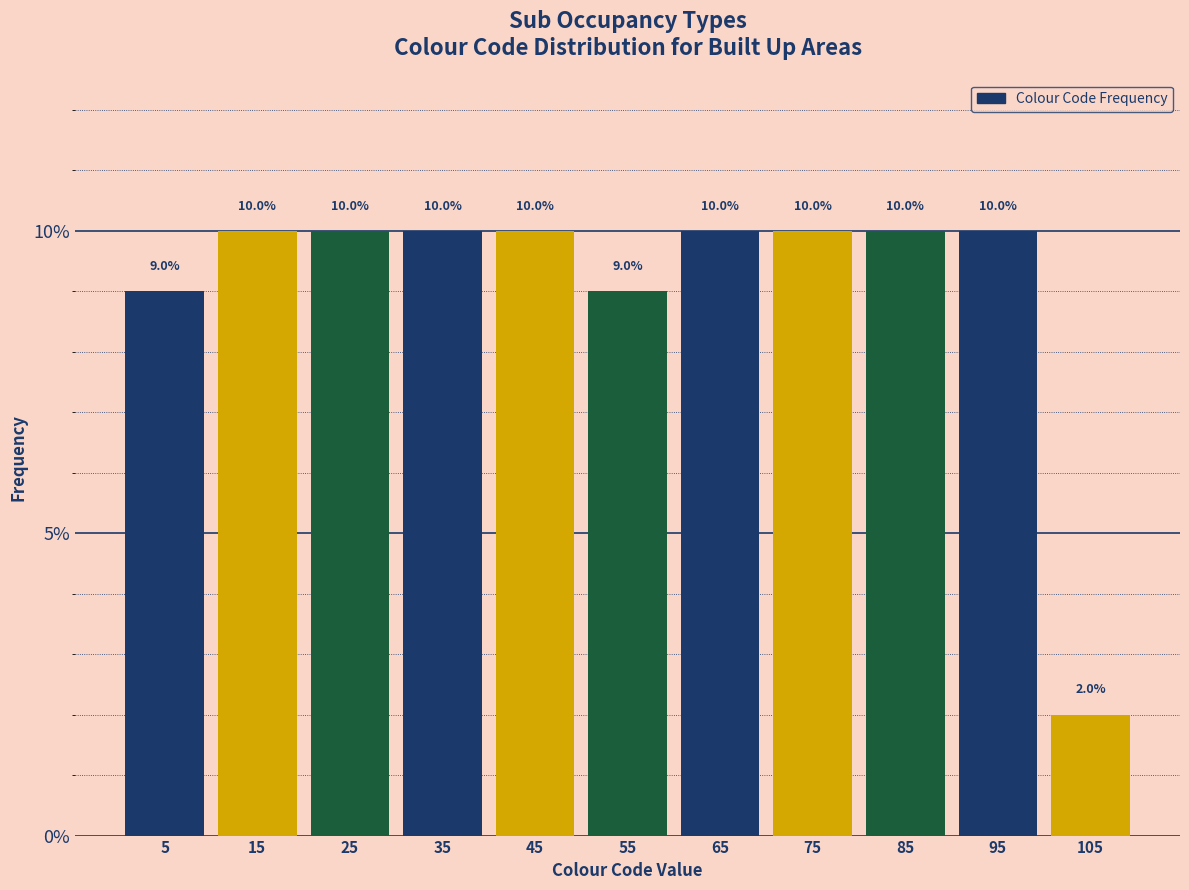

Reading left to right, list every bar in this chart as the range it spans on the x-axis followed by its height.

0 to 10: 9.0
10 to 20: 10.0
20 to 30: 10.0
30 to 40: 10.0
40 to 50: 10.0
50 to 60: 9.0
60 to 70: 10.0
70 to 80: 10.0
80 to 90: 10.0
90 to 100: 10.0
100 to 110: 2.0